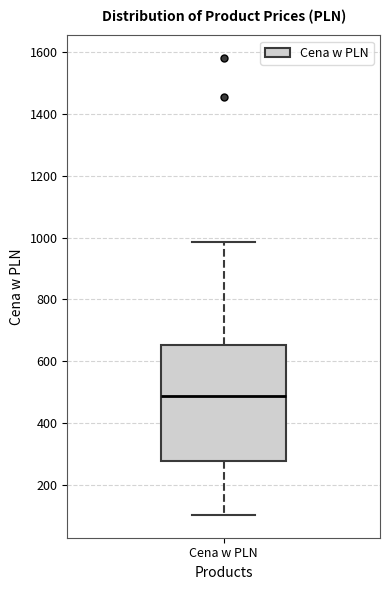

Where is the upper edge of the box for Cena w PLN on the y-axis? The values are not printed on the chart, so give them approximately, as read against the axis.

660